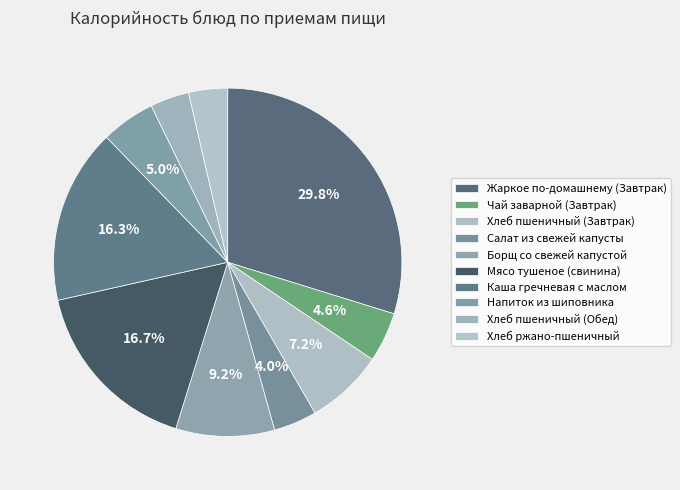

What percentage is the Жаркое по-домашнему (Завтрак) slice, to the nearest percent?

30%